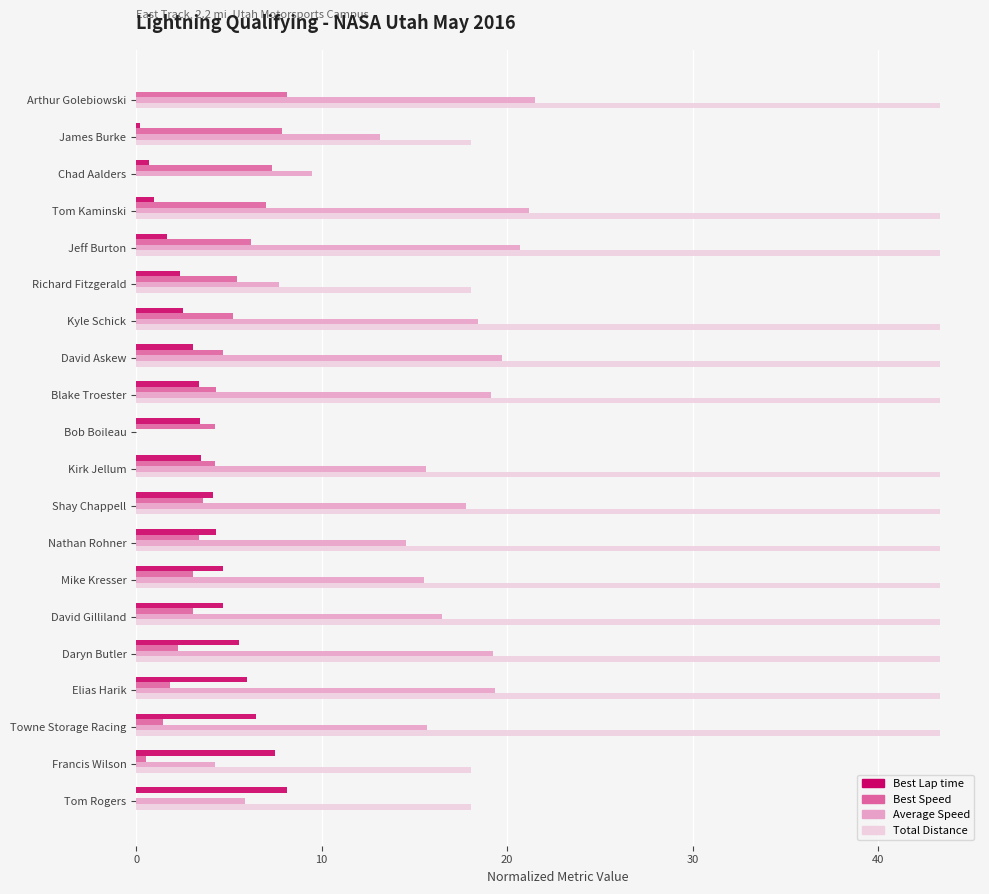

What value does the Total Distance series have at Jeff Burton?

43.3